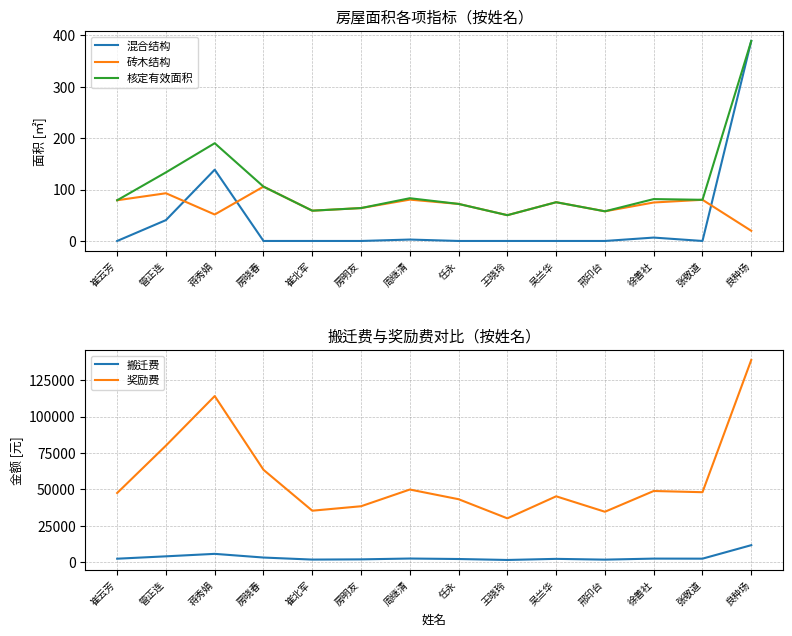

True or false: 混合结构 has a value of -179.7 at 王晓玲.

False